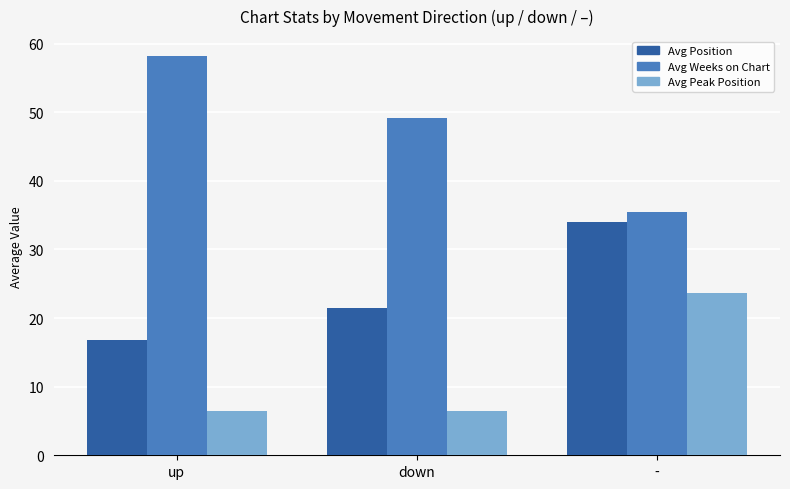

Reading left to right, extract all data points from this chart.

Avg Position: up=16.8	down=21.4	-=34.0
Avg Weeks on Chart: up=58.2	down=49.1	-=35.5
Avg Peak Position: up=6.4	down=6.4	-=23.7